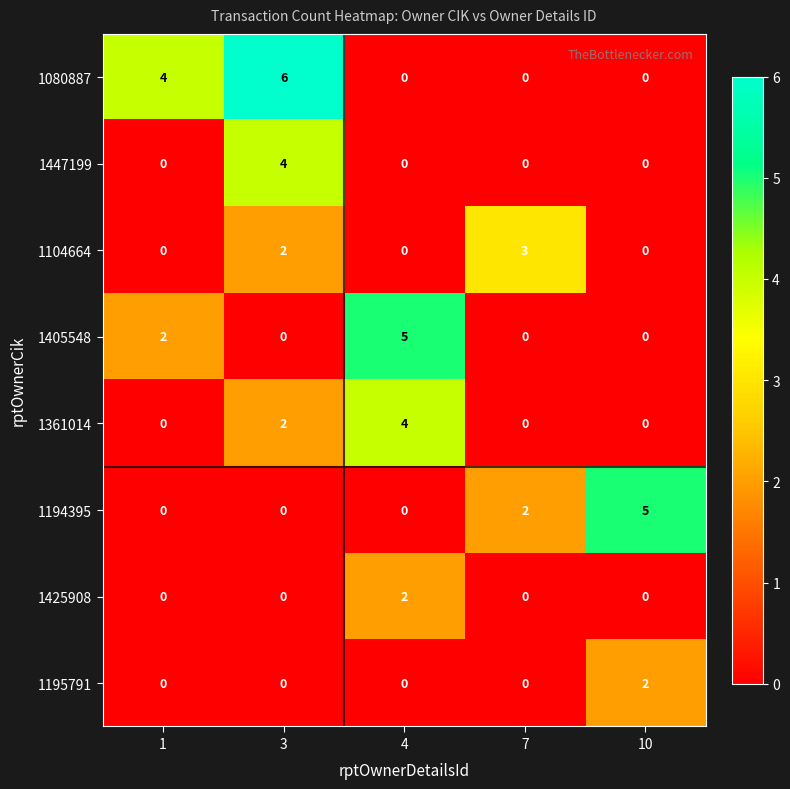

Read the 1104664 value at 7.

3